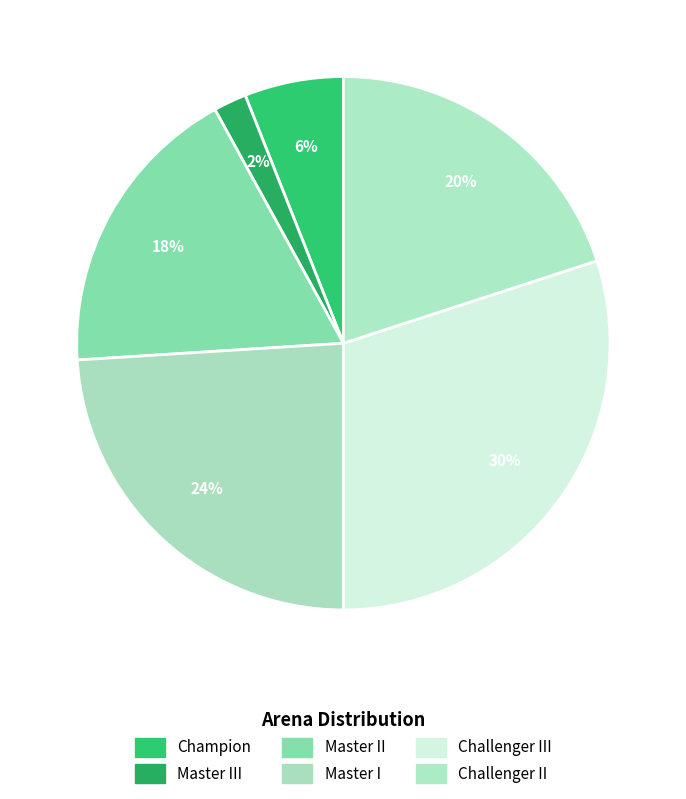

To the nearest percent, what is the average slice percentage?

17%